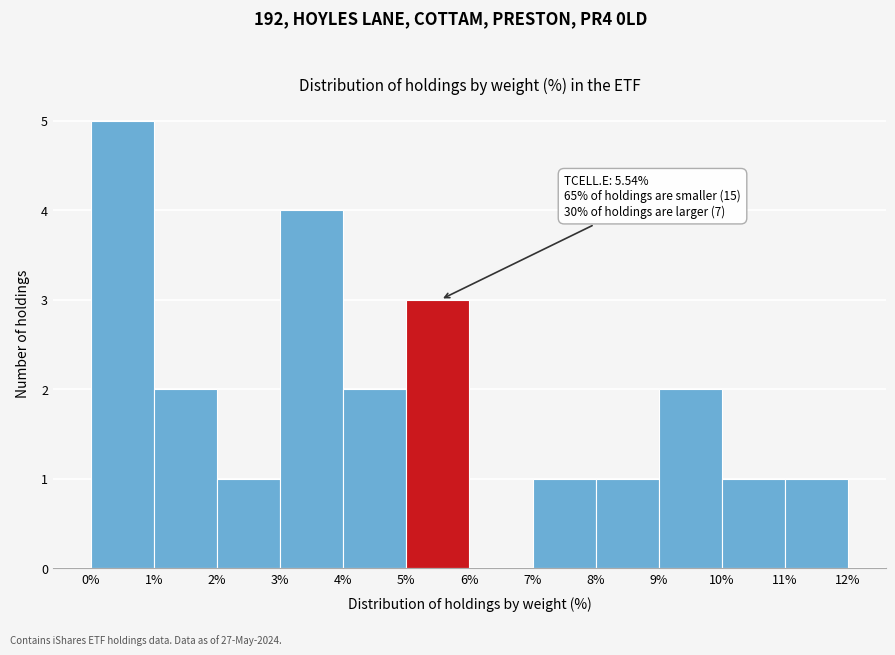

Over which range of the x-axis is the bar tallest?

0% to 1%